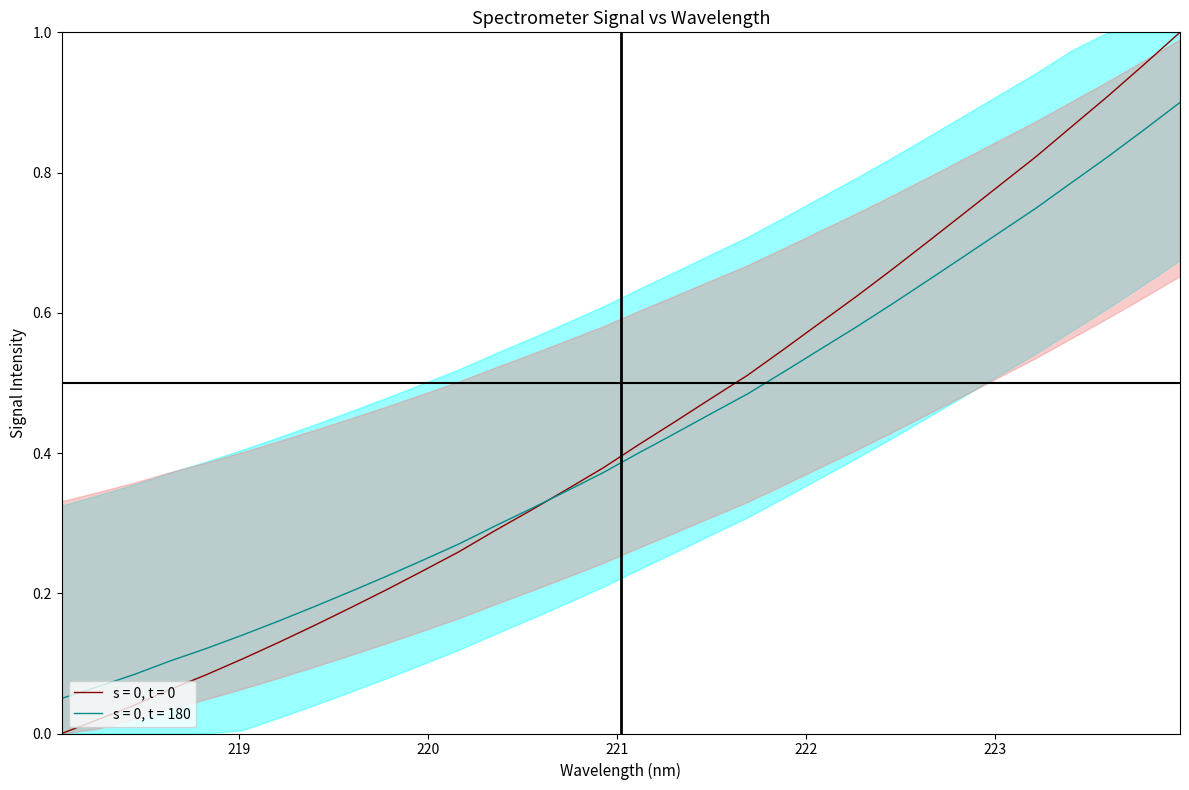

At which category does the chart reach its peak across all series?

223.9802